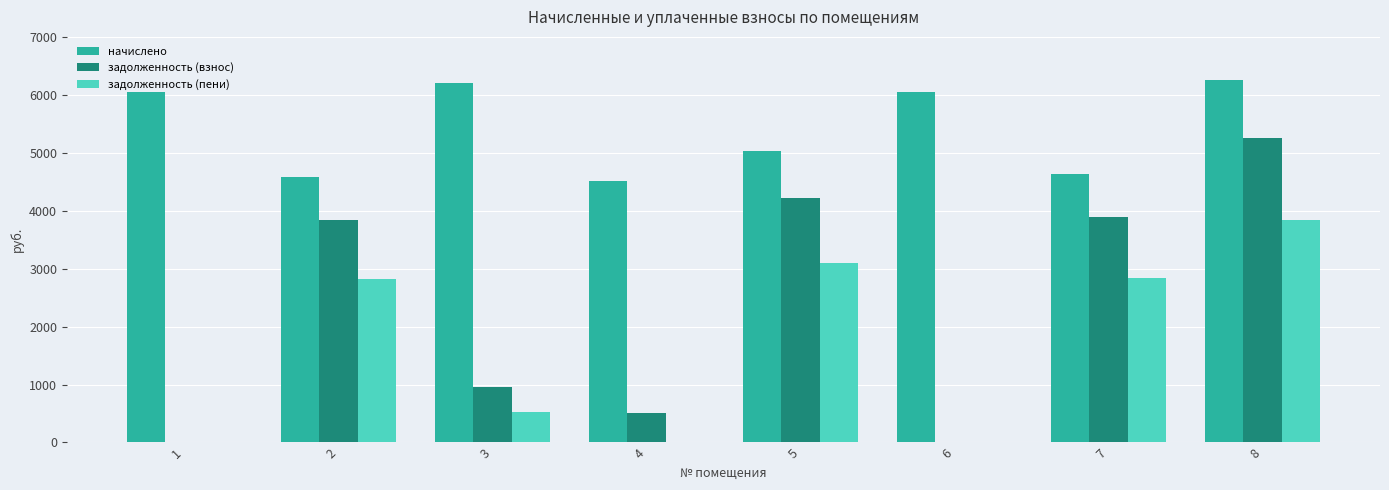

Which series changed the most between 4 and 6?

начислено